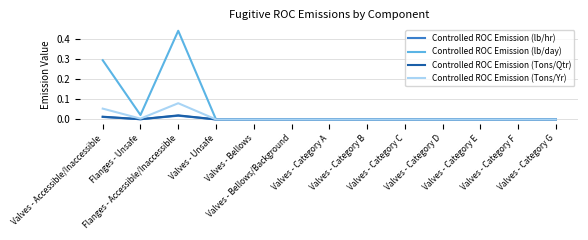

Which series has the largest total across all categories?

Controlled ROC Emission (lb/day)